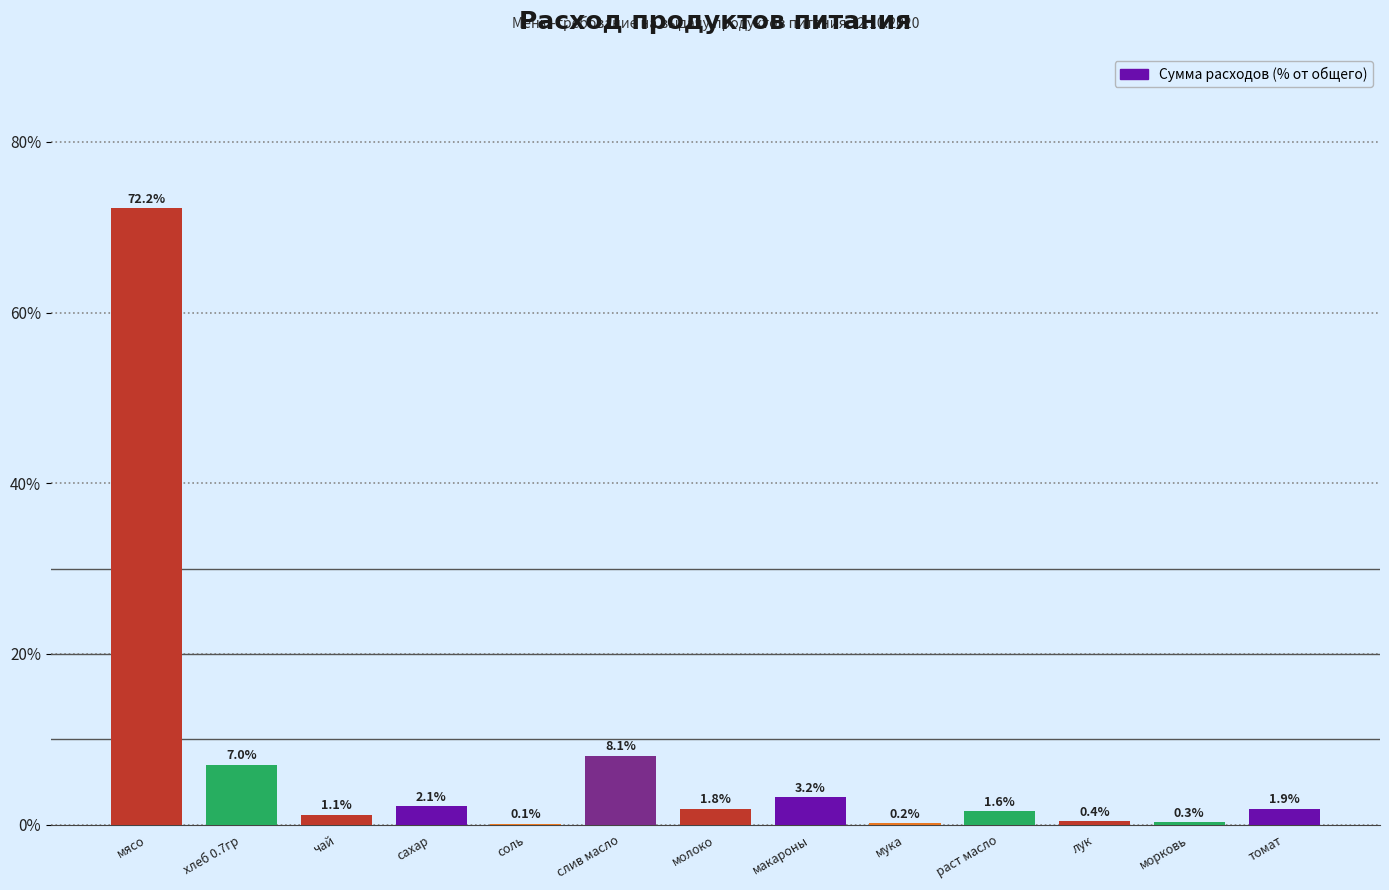

Is it true that the value at слив масло is 8.1?

True